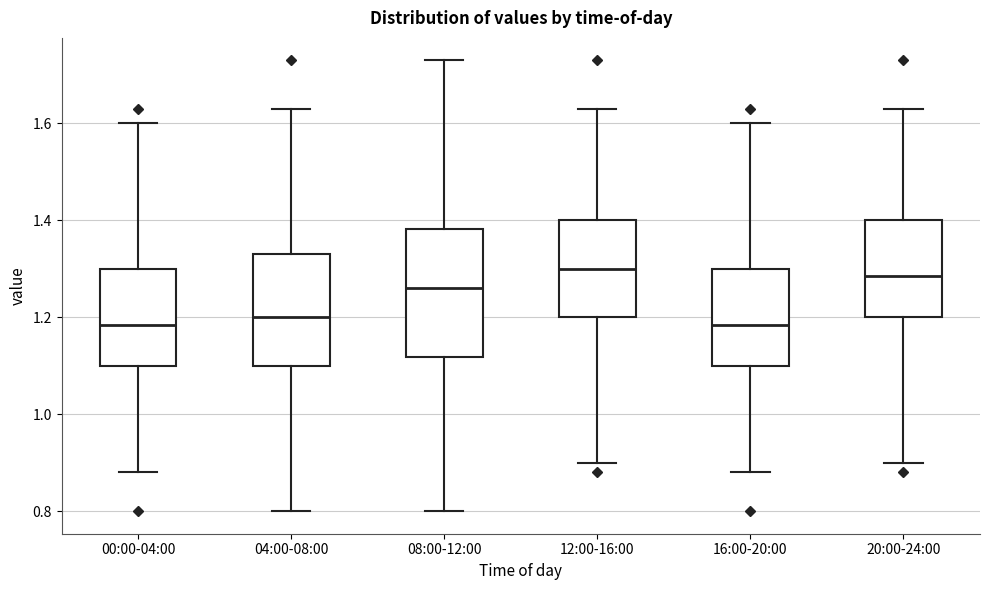

Reading left to right, transcribe this box plot: for each box, give where its median line is, the range the box spans, and where its two whiskers end, as read against the y-axis. The values are not printed on the chart, so give them approximately, as read against the axis.

00:00-04:00: median 1.18, box 1.10 to 1.30, whiskers 0.88 to 1.60
04:00-08:00: median 1.20, box 1.10 to 1.34, whiskers 0.80 to 1.64
08:00-12:00: median 1.26, box 1.12 to 1.38, whiskers 0.80 to 1.74
12:00-16:00: median 1.30, box 1.20 to 1.40, whiskers 0.90 to 1.64
16:00-20:00: median 1.18, box 1.10 to 1.30, whiskers 0.88 to 1.60
20:00-24:00: median 1.28, box 1.20 to 1.40, whiskers 0.90 to 1.64